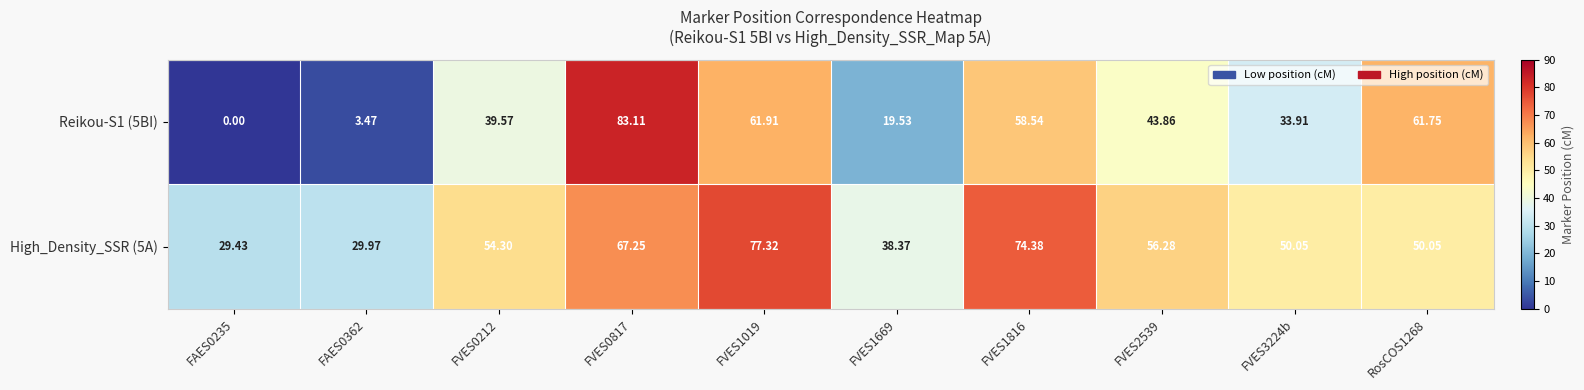

Is the value of Reikou-S1 (5BI) at FVES1019 greater than the value of High_Density_SSR (5A) at FAES0235?

Yes